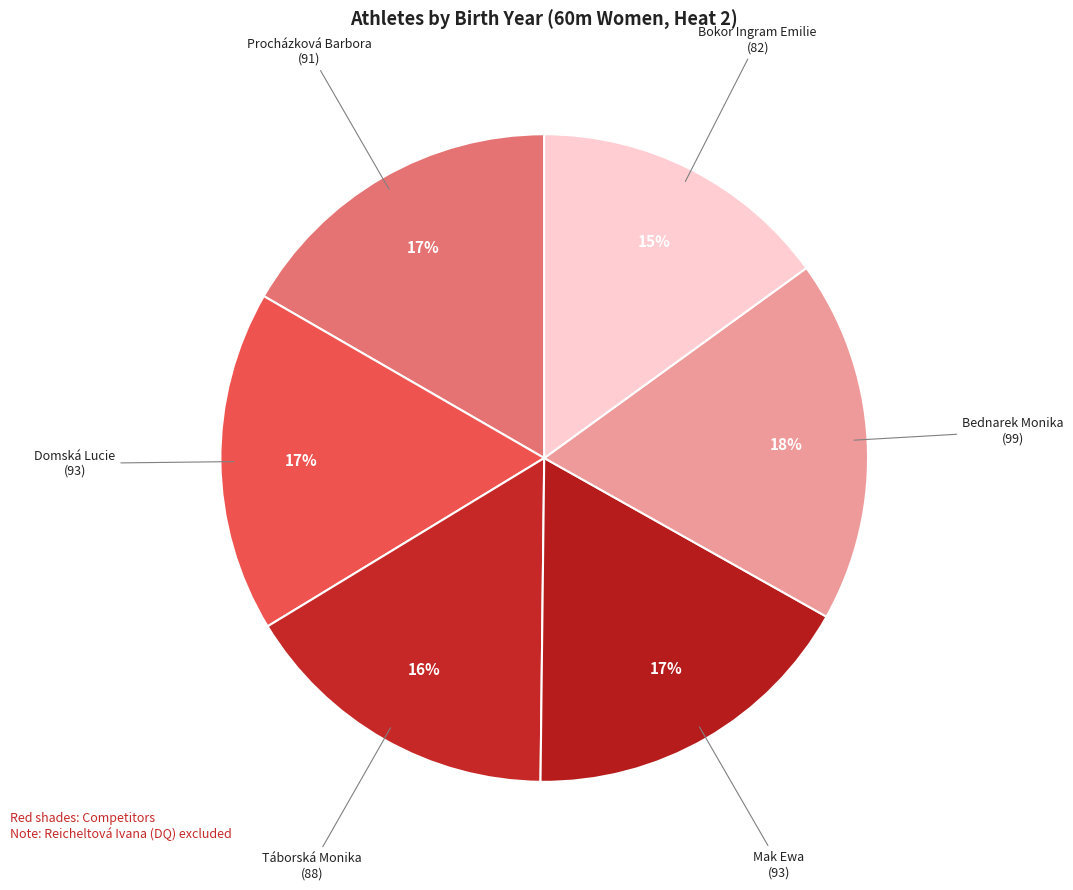

To the nearest percent, what is the combined percentage of Táborská Monika and Mak Ewa?

33%